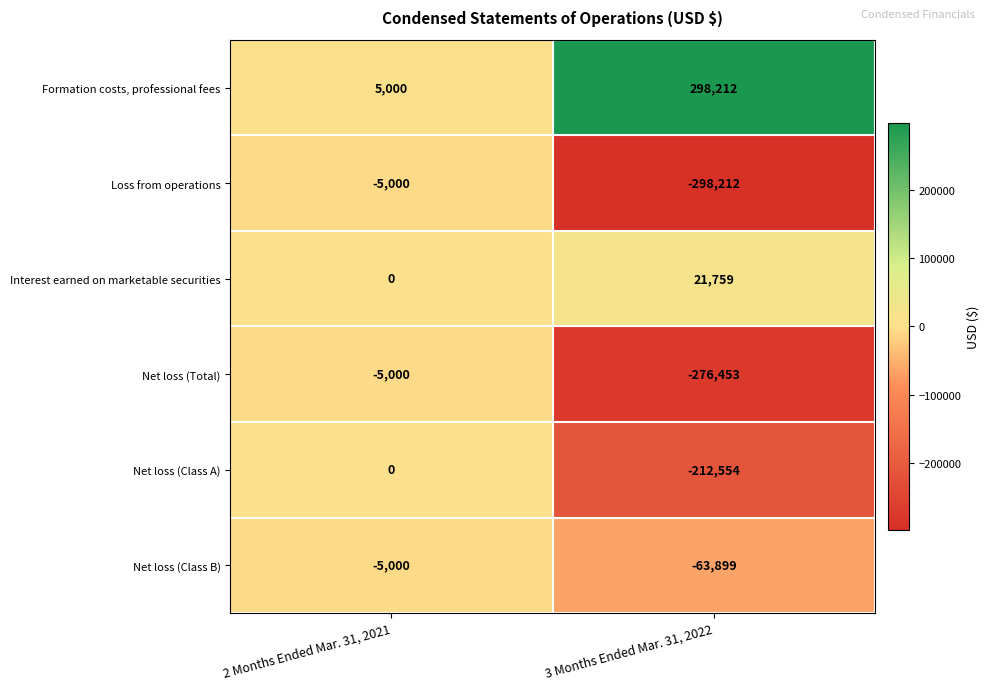

Rank the series at 3 Months Ended Mar. 31, 2022 from highest to lowest value.

Formation costs, professional fees, Interest earned on marketable securities, Net loss (Class B), Net loss (Class A), Net loss (Total), Loss from operations